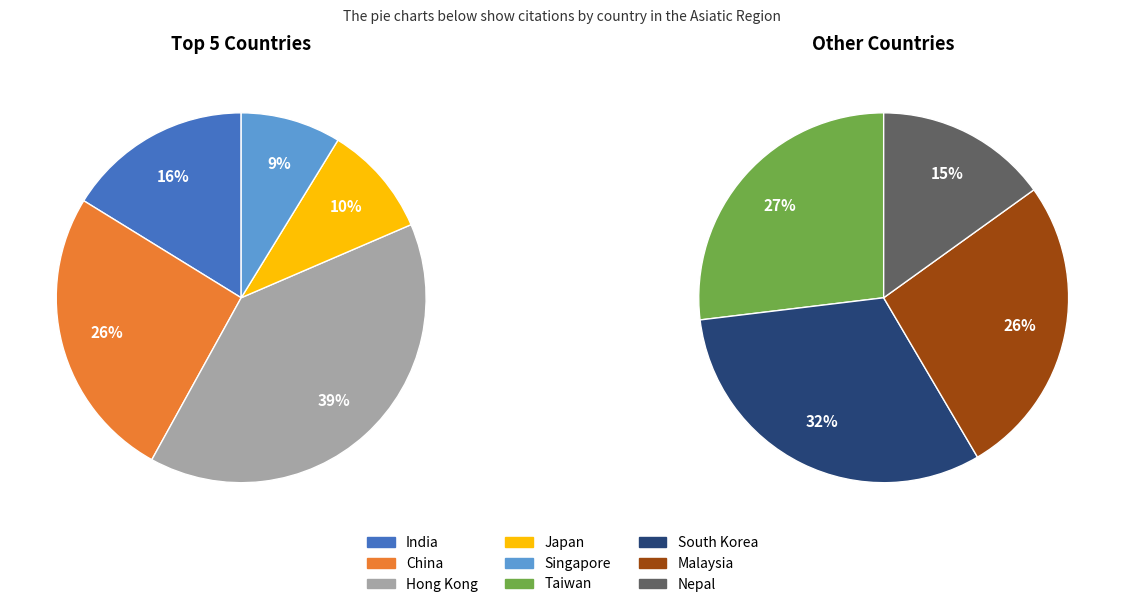

True or false: China accounts for 14% of the total.

False